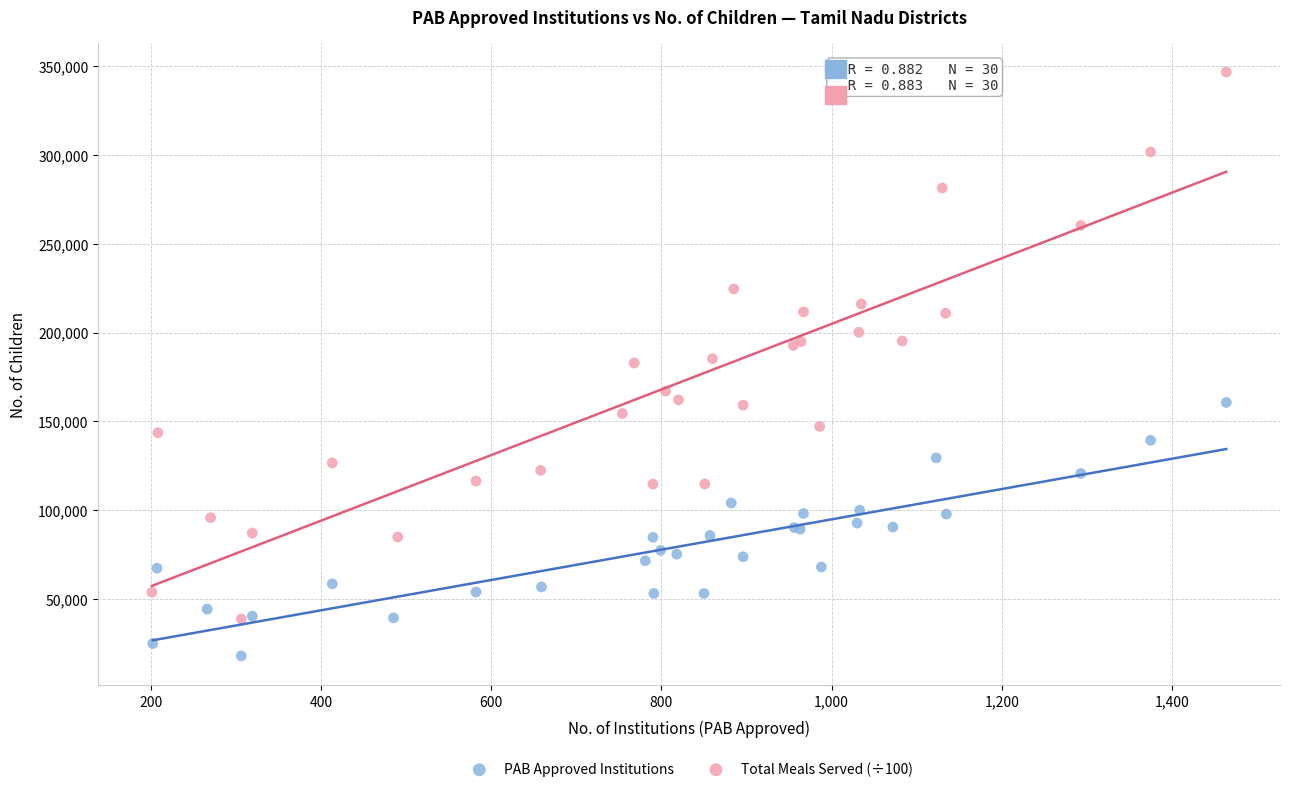

Which series reaches the maximum Y coordinate?

Total Meals Served (÷100)